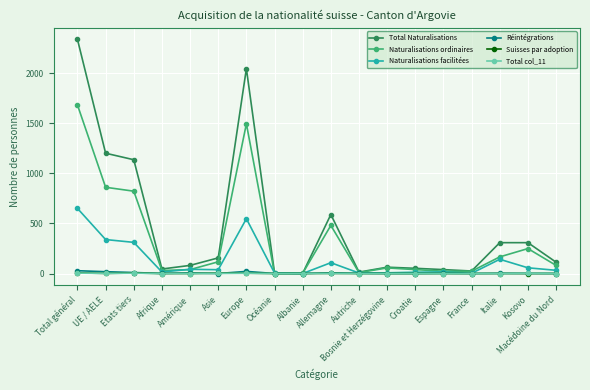

Where is the first local maximum for Total Naturalisations?

Europe